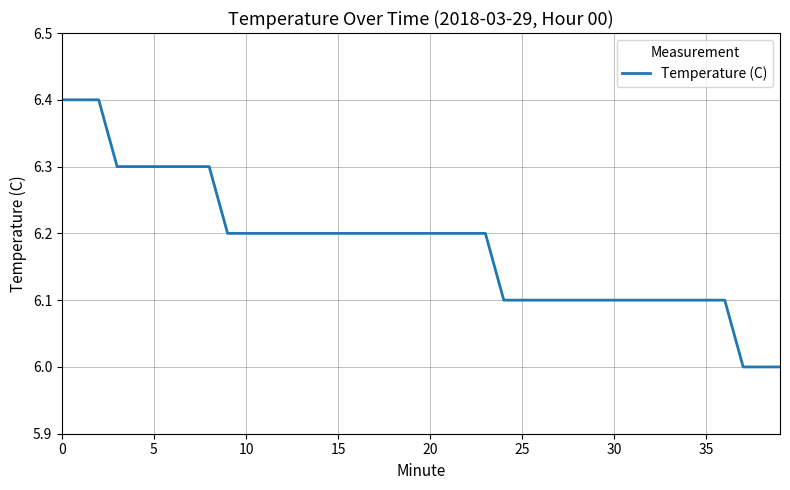

What is the greatest value displayed?

6.4